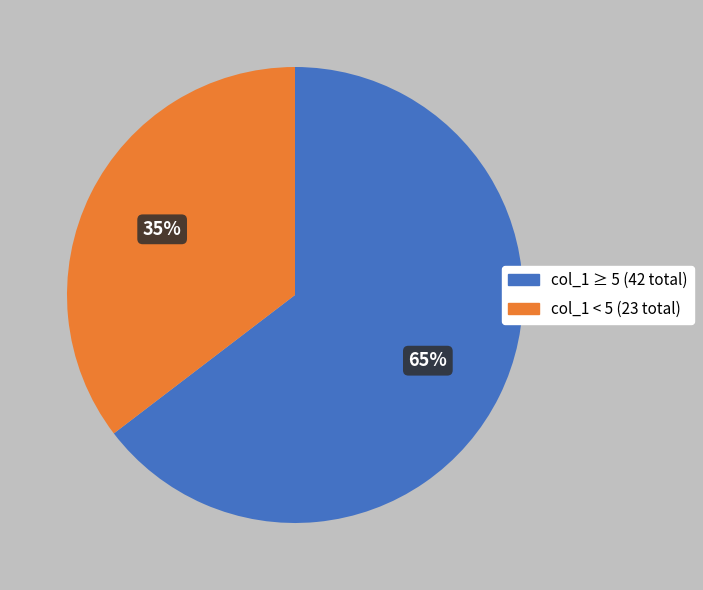

Is there any slice that represents more than half of the pie?

Yes